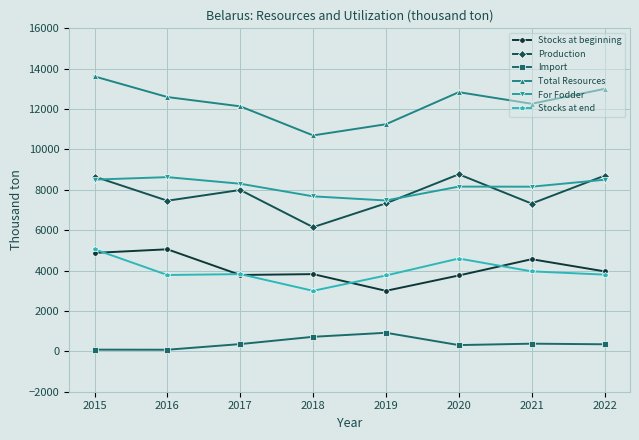

At which category does Total Resources reach its first local peak?

2020